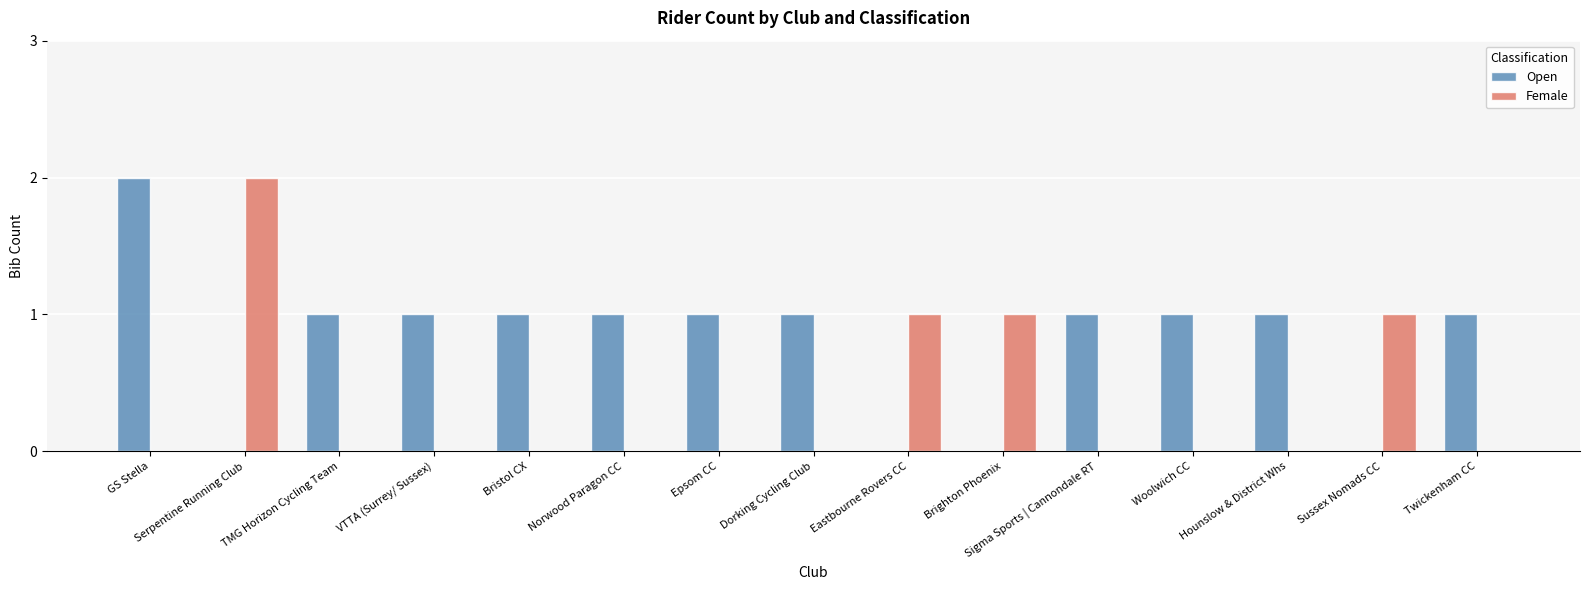

How many series are shown in this chart?

2